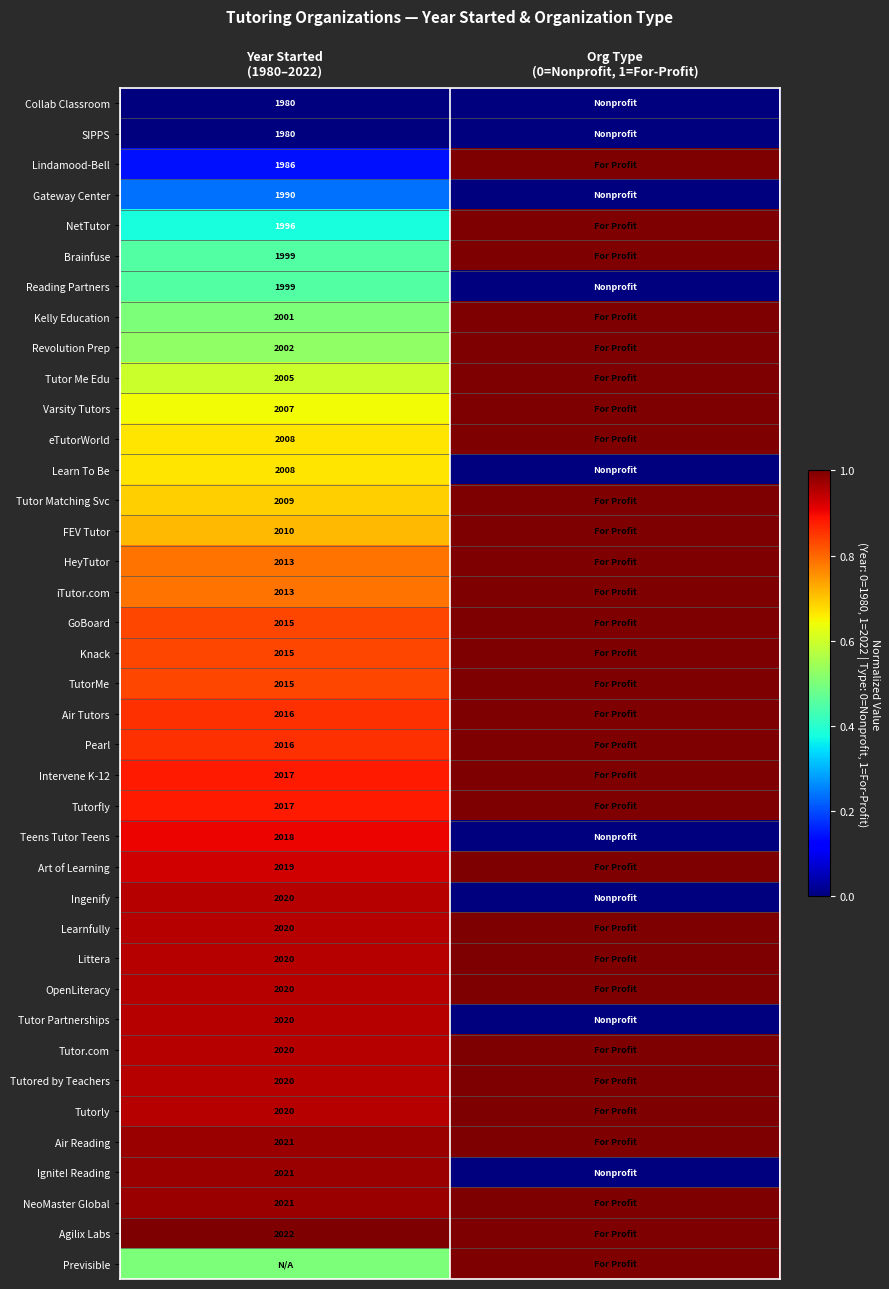

What is the sum of all Pearl values?

1.9